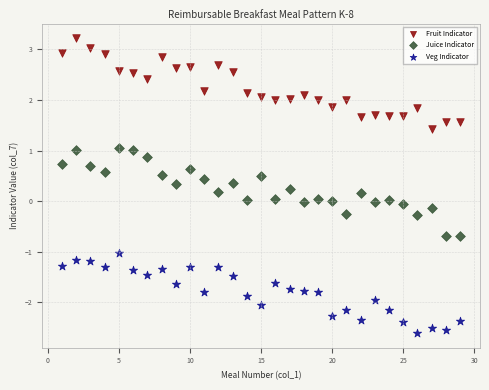

Which series contains the highest Y value?

Fruit Indicator